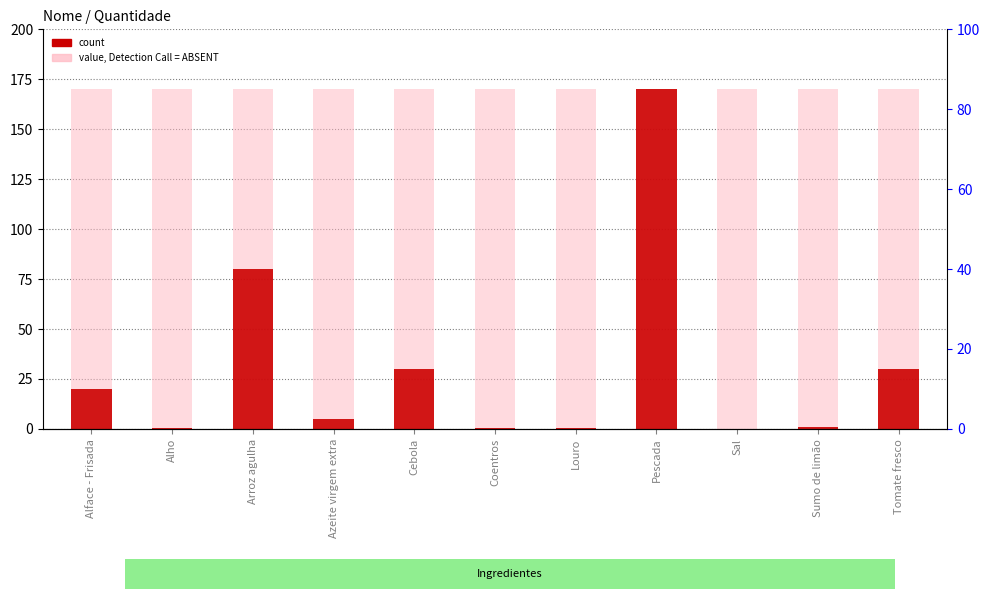

What is the value of the value, Detection Call = ABSENT bar at the 3rd from the left?

170.0